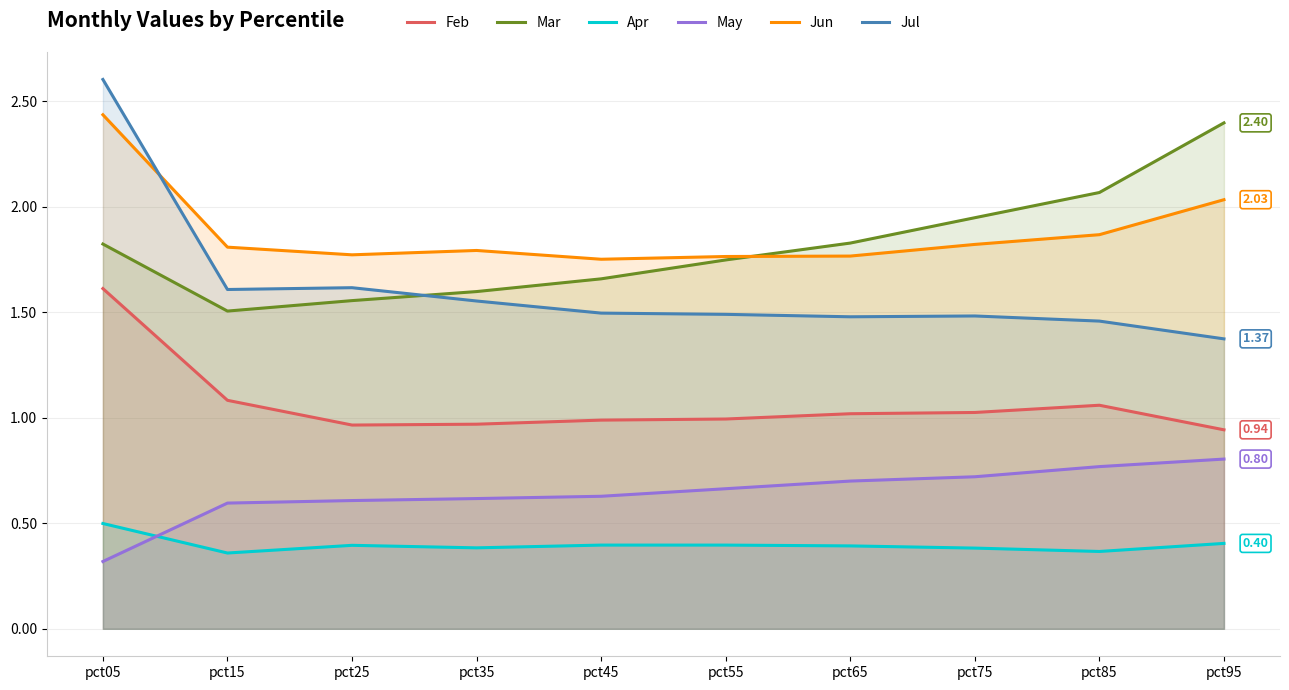

The Mar series shows 1.8 at pct05. True or false?

True